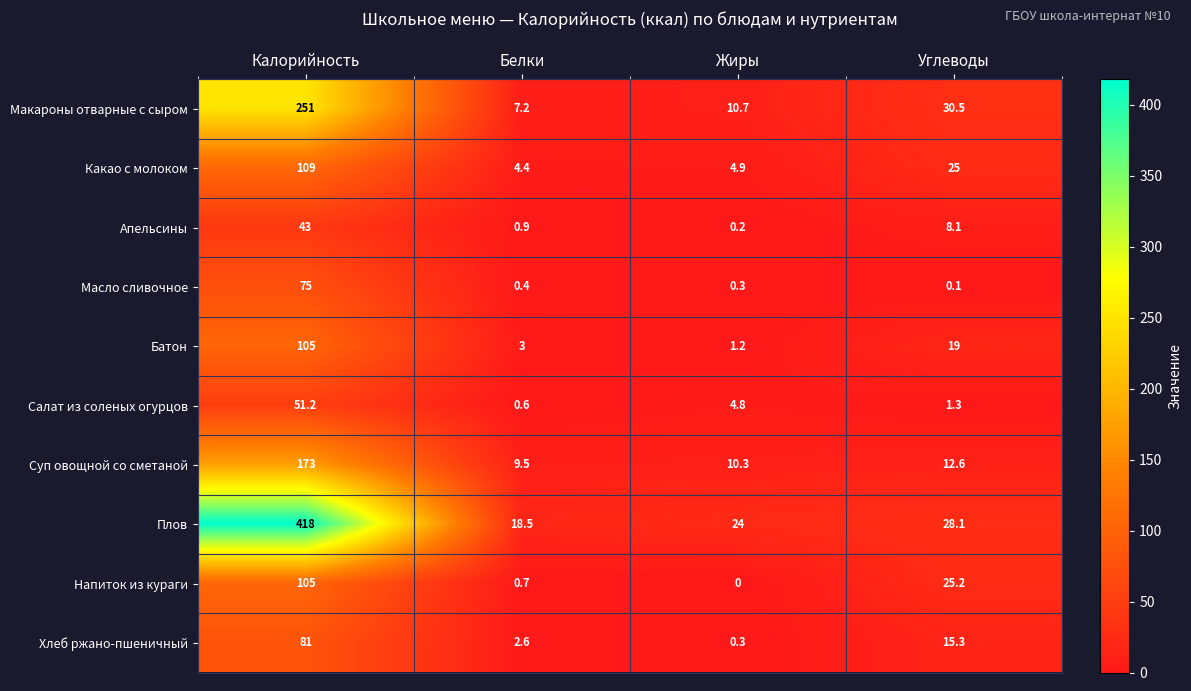

What is the difference between the maximum and minimum values in the Суп овощной со сметаной series?

163.5